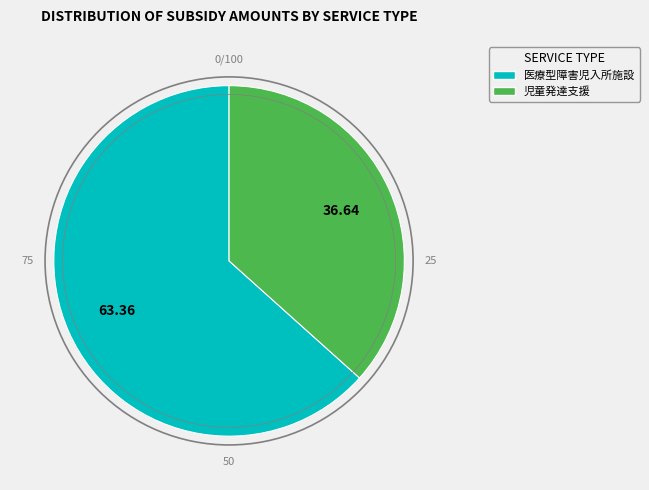

Between 児童発達支援 and 医療型障害児入所施設, which is larger?

医療型障害児入所施設